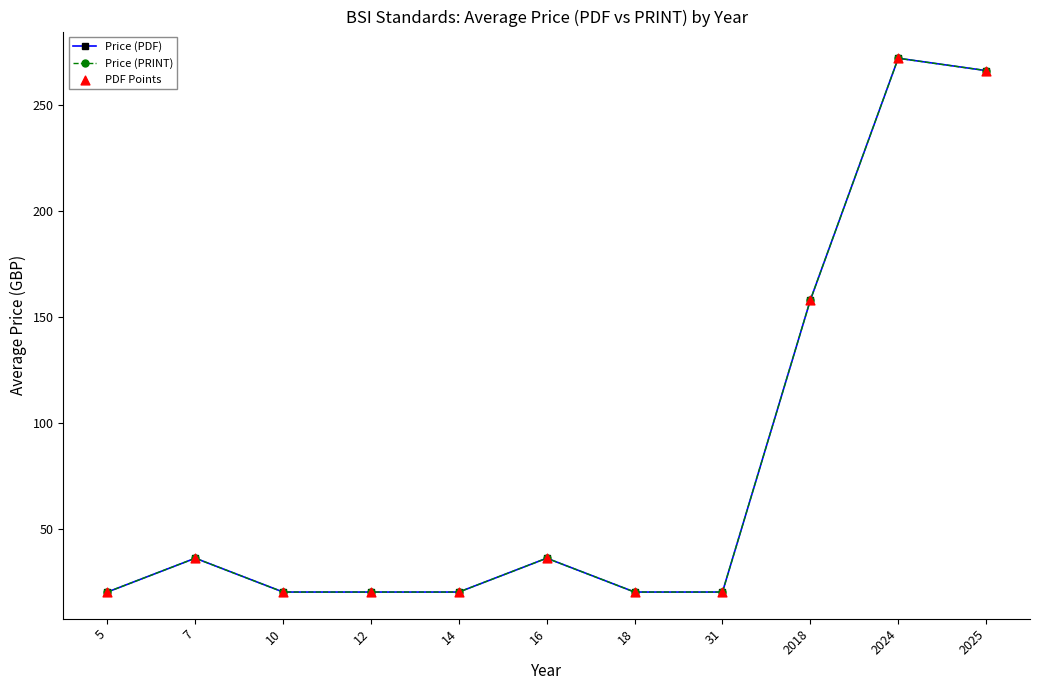

Which series has the largest total across all categories?

Price (PDF)